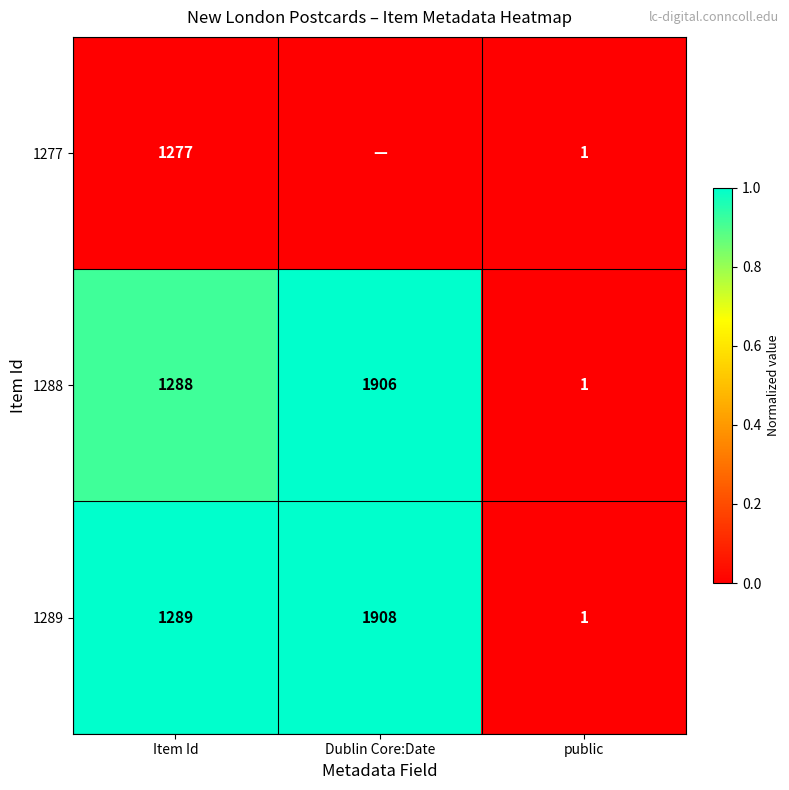

Rank the categories by 1288 value from lowest to highest.

public, Item Id, Dublin Core:Date